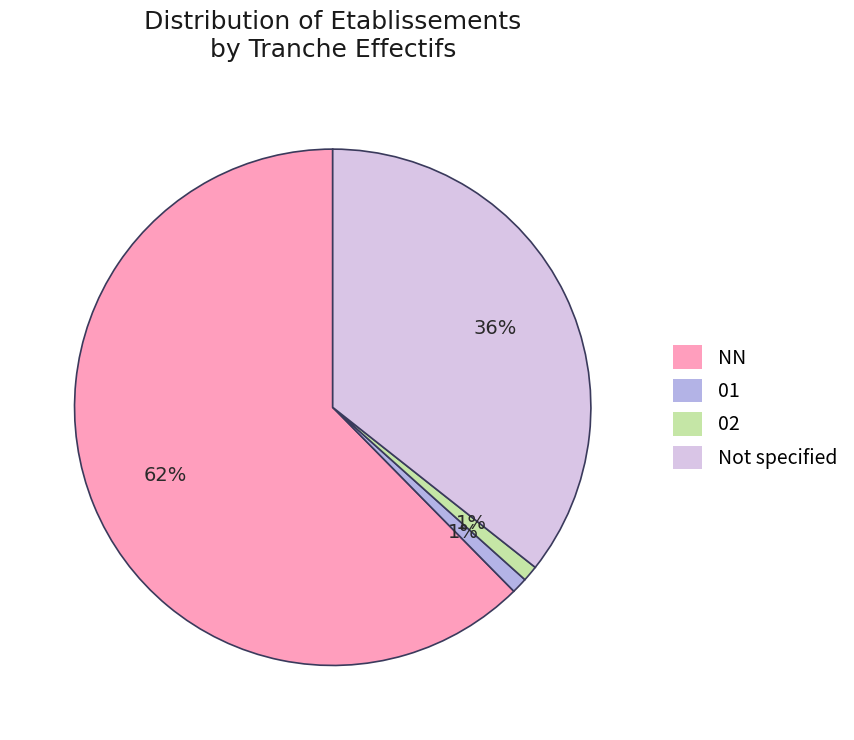

Which slice is the largest?

NN